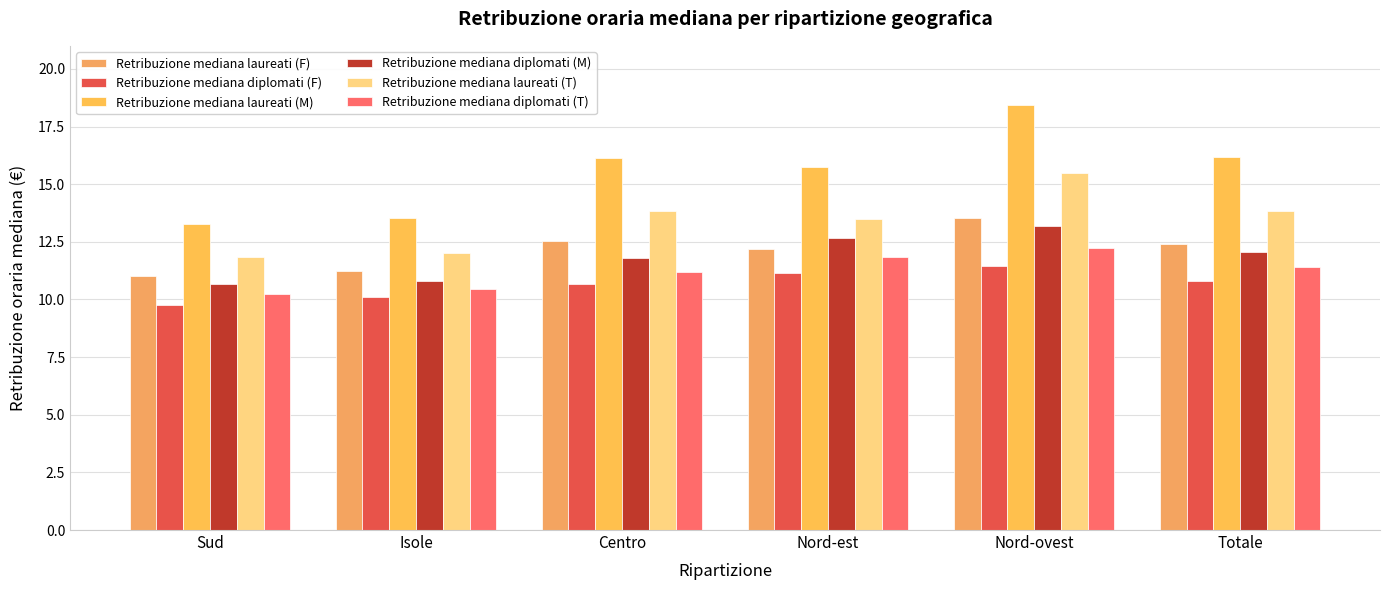

What is the average value of the Retribuzione mediana diplomati (M) series?

11.9